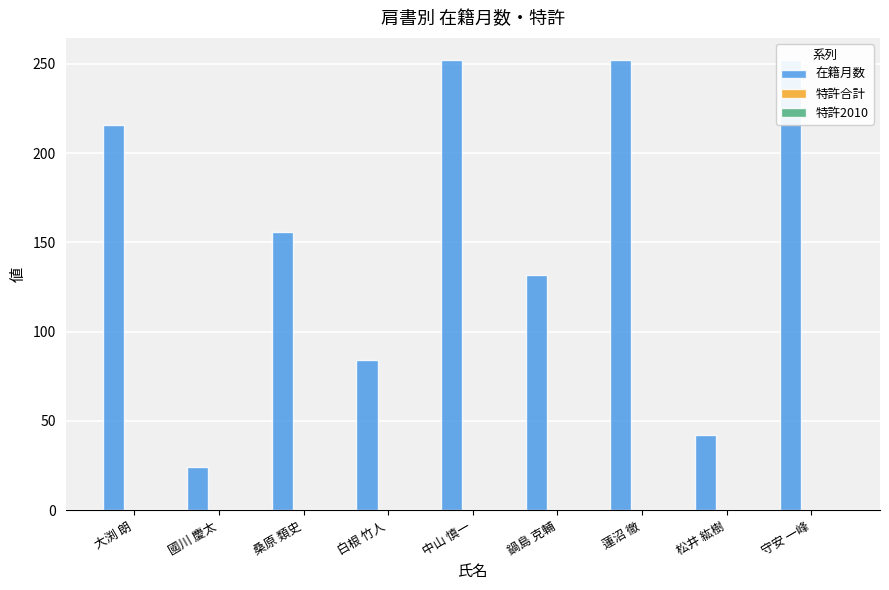

Reading right to left, what are all the values shown in this chart?

在籍月数: 守安 一峰=252	松井 紘樹=42	蓮沼 徹=252	鍋島 克輔=132	中山 慎一=252	白根 竹人=84	桑原 類史=156	國川 慶太=24	大渕 朗=216
特許合計: 守安 一峰=0	松井 紘樹=0	蓮沼 徹=0	鍋島 克輔=0	中山 慎一=0	白根 竹人=0	桑原 類史=0	國川 慶太=0	大渕 朗=0
特許2010: 守安 一峰=0	松井 紘樹=0	蓮沼 徹=0	鍋島 克輔=0	中山 慎一=0	白根 竹人=0	桑原 類史=0	國川 慶太=0	大渕 朗=0